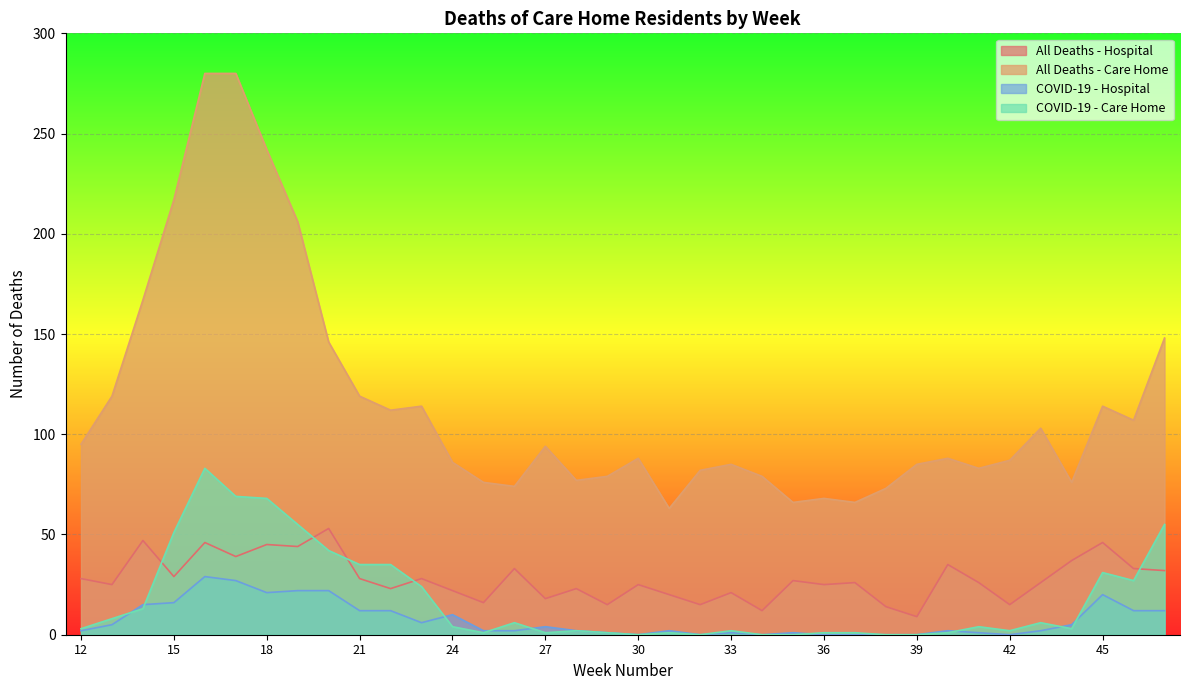

What is the value of the All Deaths - Hospital point at the 20th from the left?

20